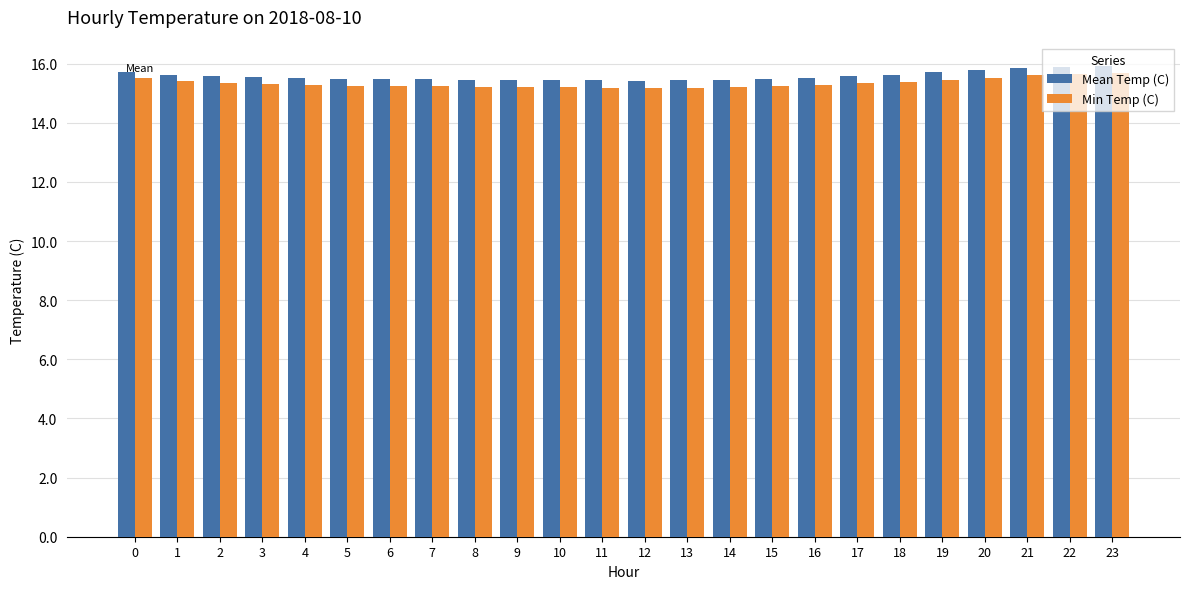

At how many categories does at least one series exceed 15?

24